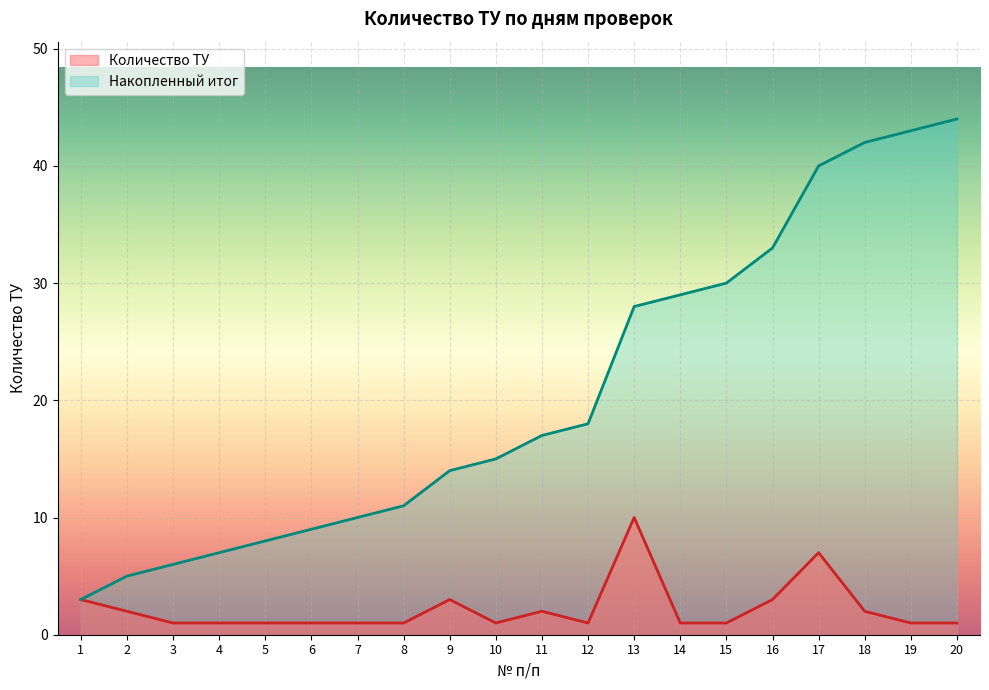

At how many categories does at least one series exceed 42?

2